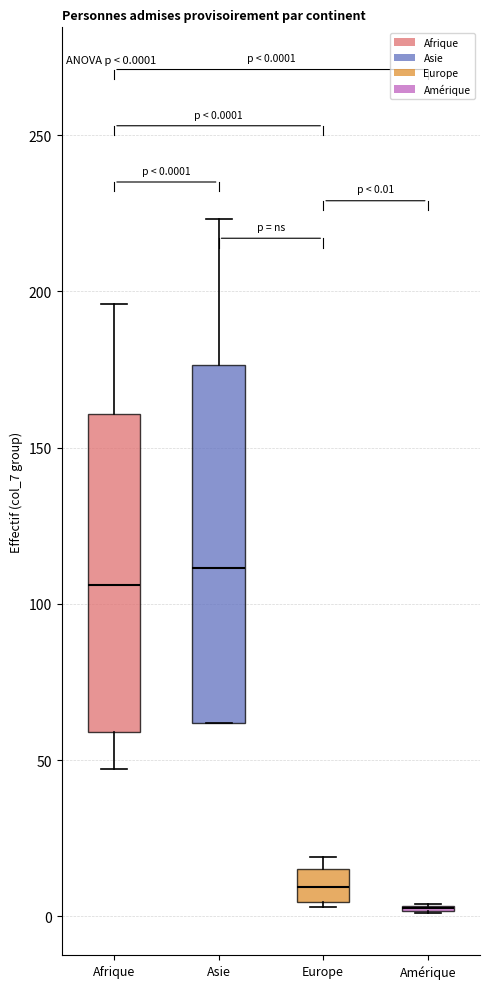

Which box is the tallest, from its lower edge to its upper edge?

Asie